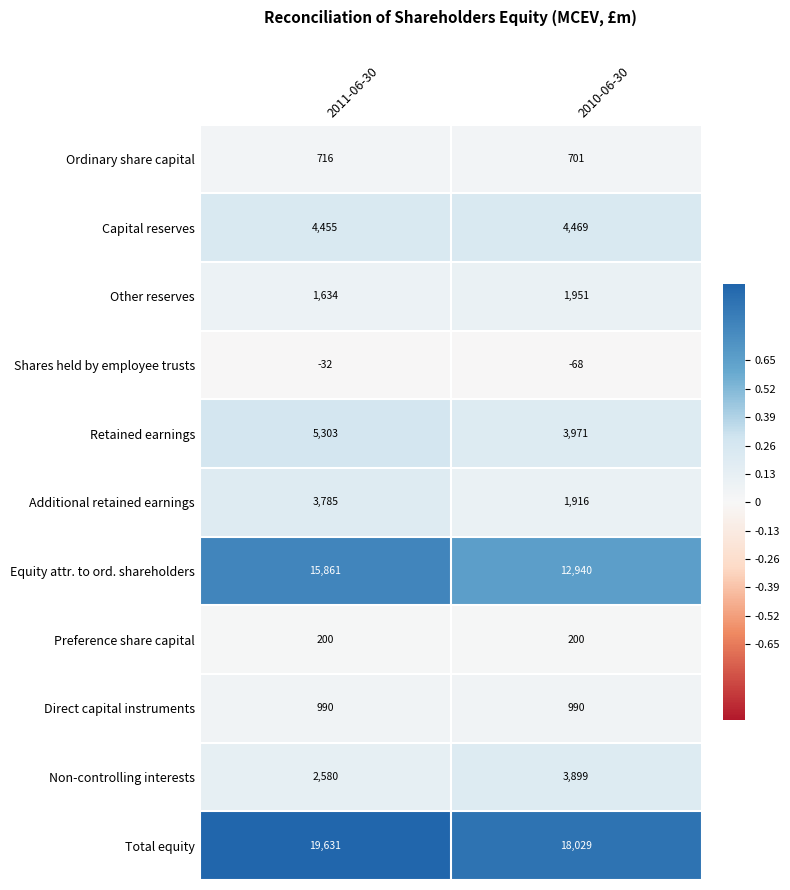

What is the smallest value displayed?

-68